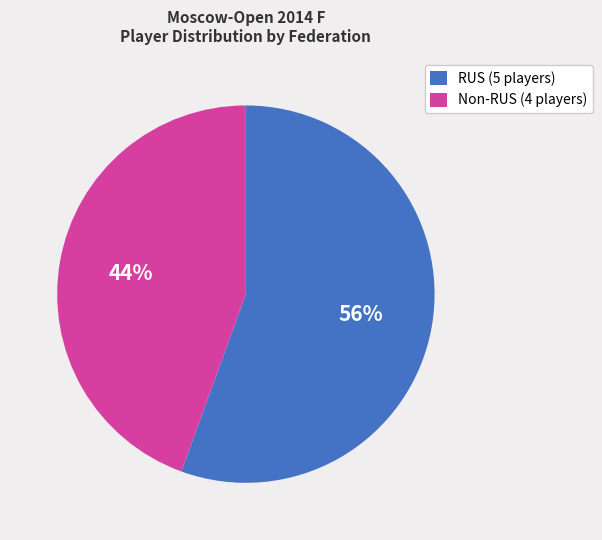

Does any single category account for the majority?

Yes